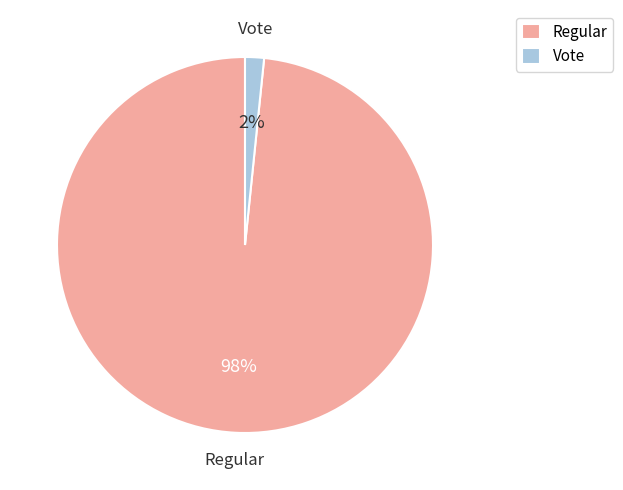

Combined, do Vote and Regular account for over 50%?

Yes